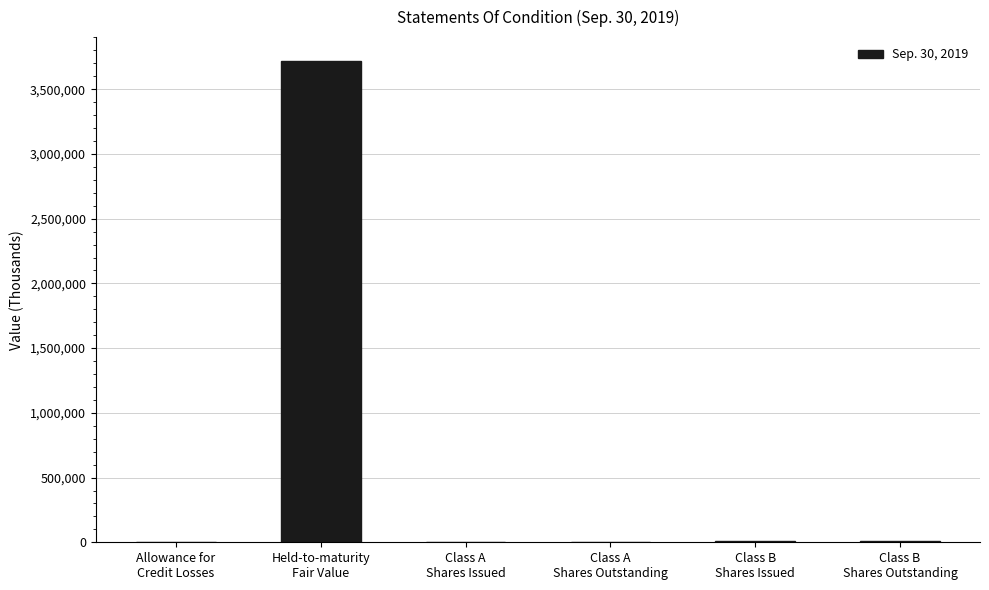

What is the maximum value shown in the chart?

3717004